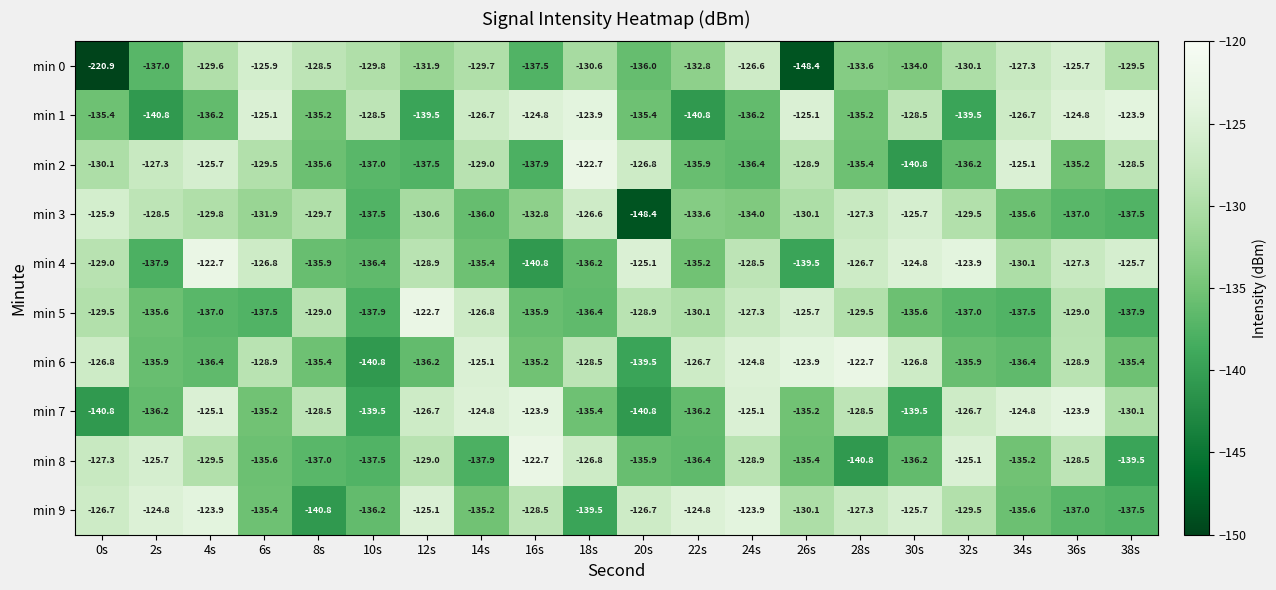

How many series are shown in this chart?

10